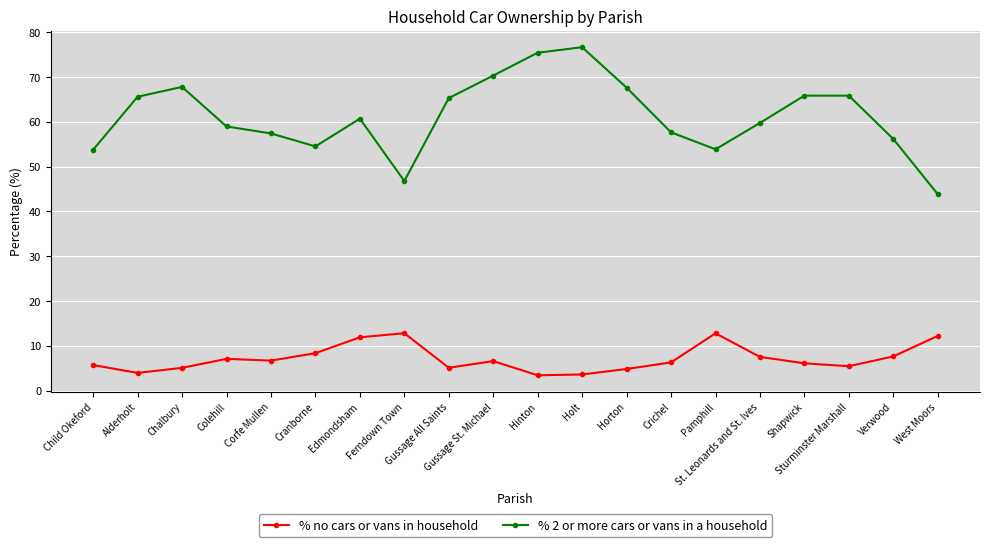

Which series has the largest total across all categories?

% 2 or more cars or vans in a household